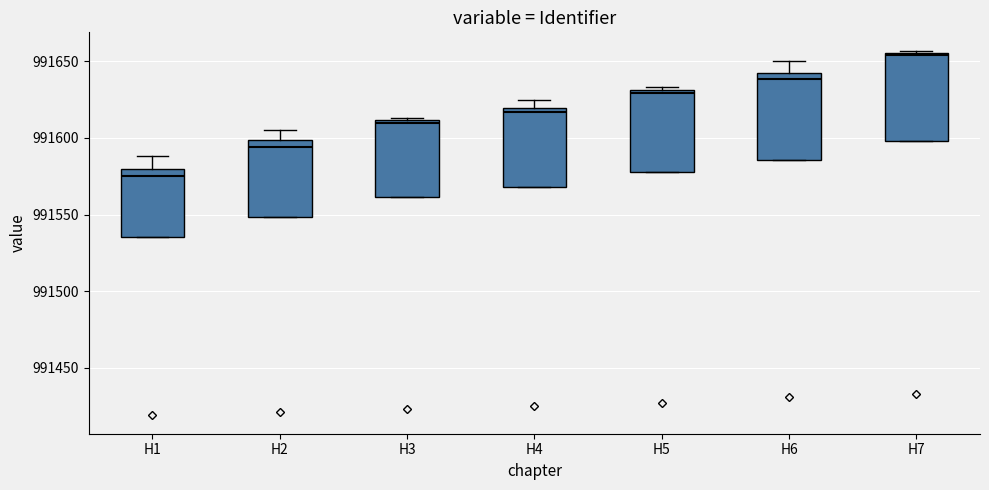

Reading left to right, transcribe this box plot: for each box, give where its median line is, the range the box spans, and where its two whiskers end, as read against the y-axis. The values are not printed on the chart, so give them approximately, as read against the axis.

H1: median 991575, box 991535 to 991580, whiskers 991535 to 991590
H2: median 991595, box 991550 to 991600, whiskers 991550 to 991605
H3: median 991610 (just below the box's upper edge), box 991560 to 991610, whiskers 991560 to 991615
H4: median 991615, box 991570 to 991620, whiskers 991570 to 991625
H5: median 991630 (just below the box's upper edge), box 991580 to 991630, whiskers 991580 to 991635
H6: median 991640, box 991585 to 991645, whiskers 991585 to 991650
H7: median 991655, box 991600 to 991655, whiskers 991600 to 991655